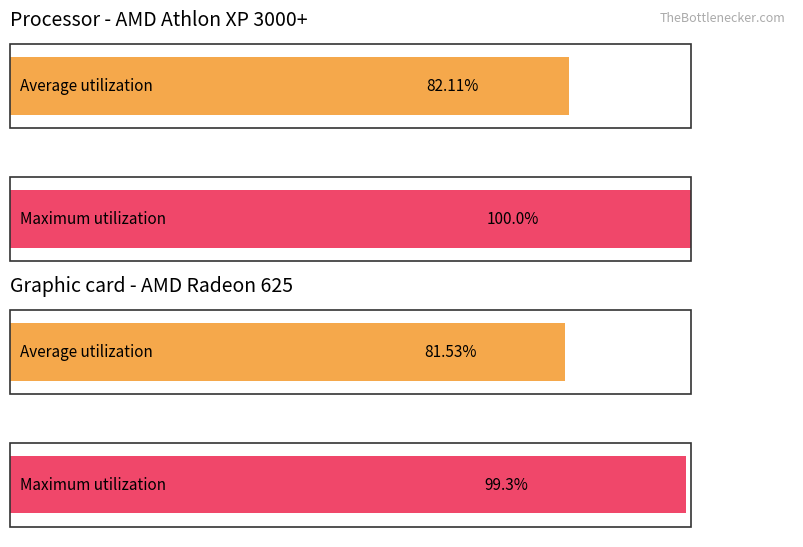

Does the chart contain stacked bars?

No